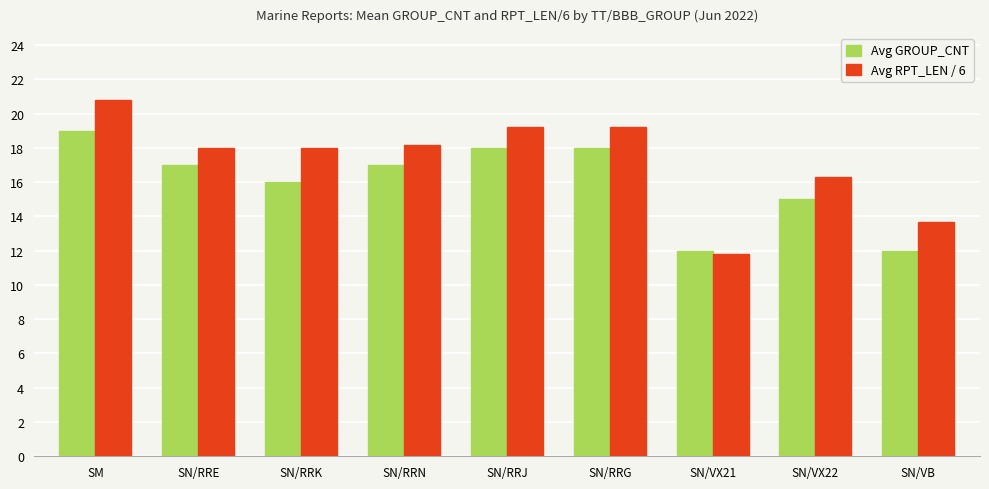

Are the bars grouped side by side (vs. stacked)?

Yes